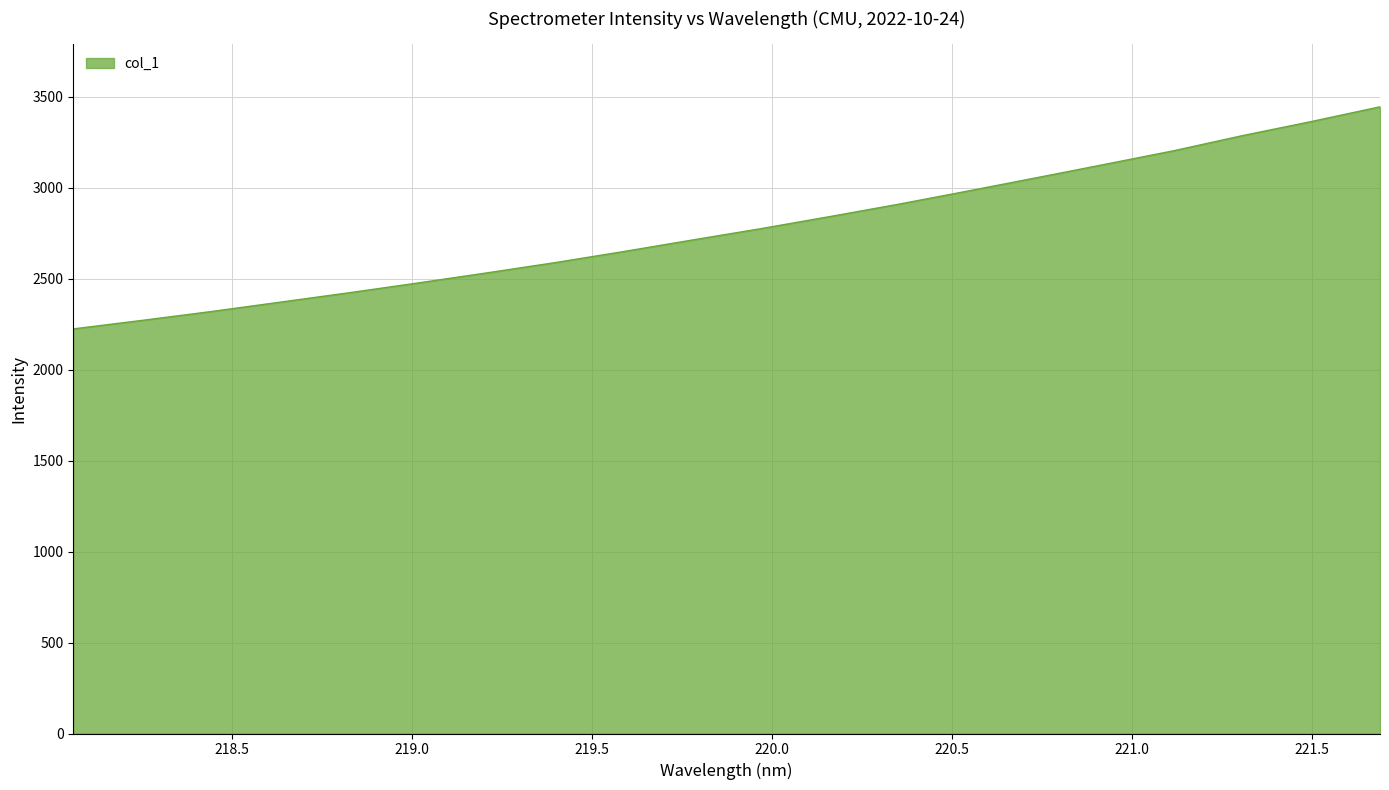

What is the difference between the maximum and minimum values?

1221.2